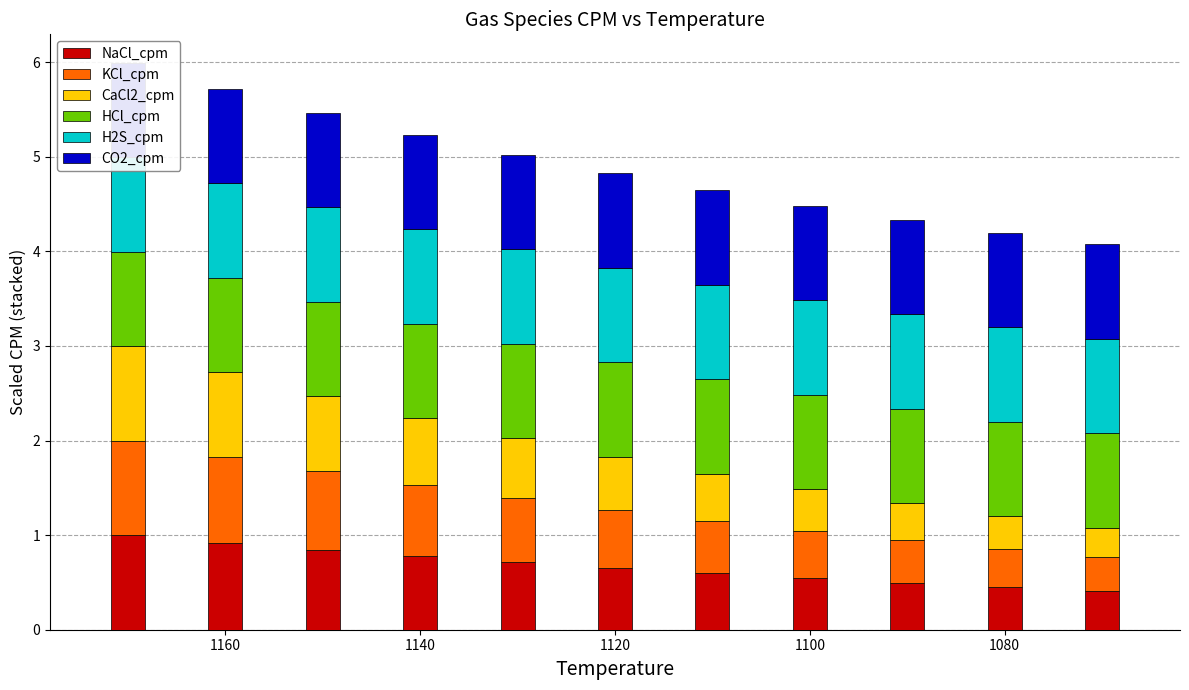

True or false: CO2_cpm has a value of 1.0 at 1160.

True